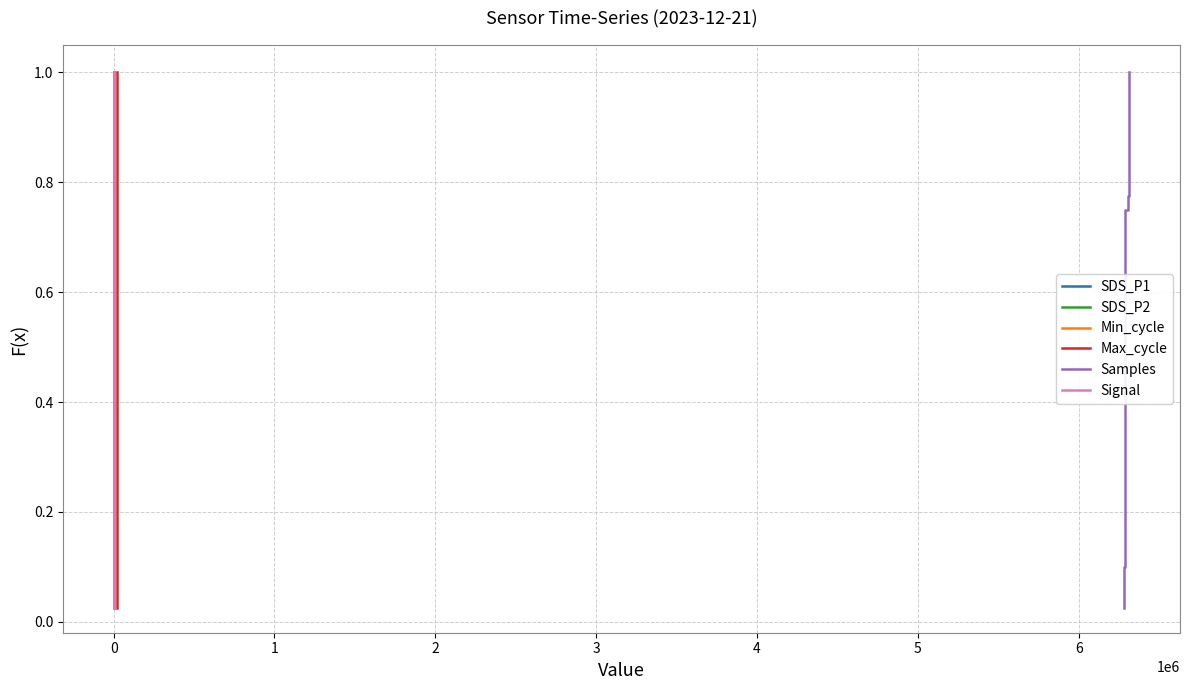

Is this an area chart (filled region under the line)?

No